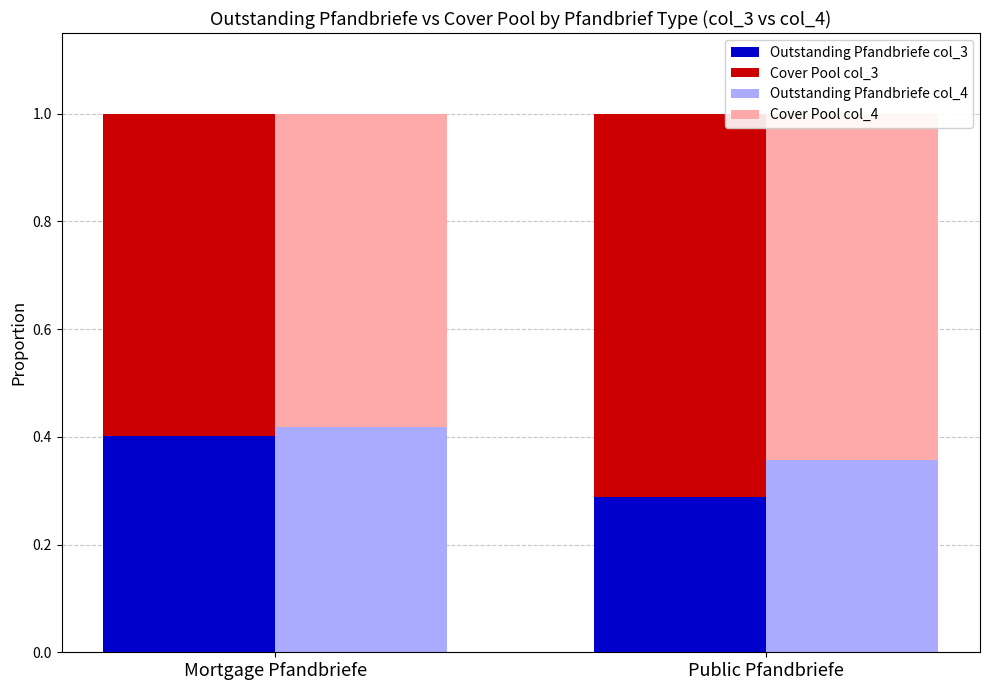

What position from the left is Public Pfandbriefe?

2